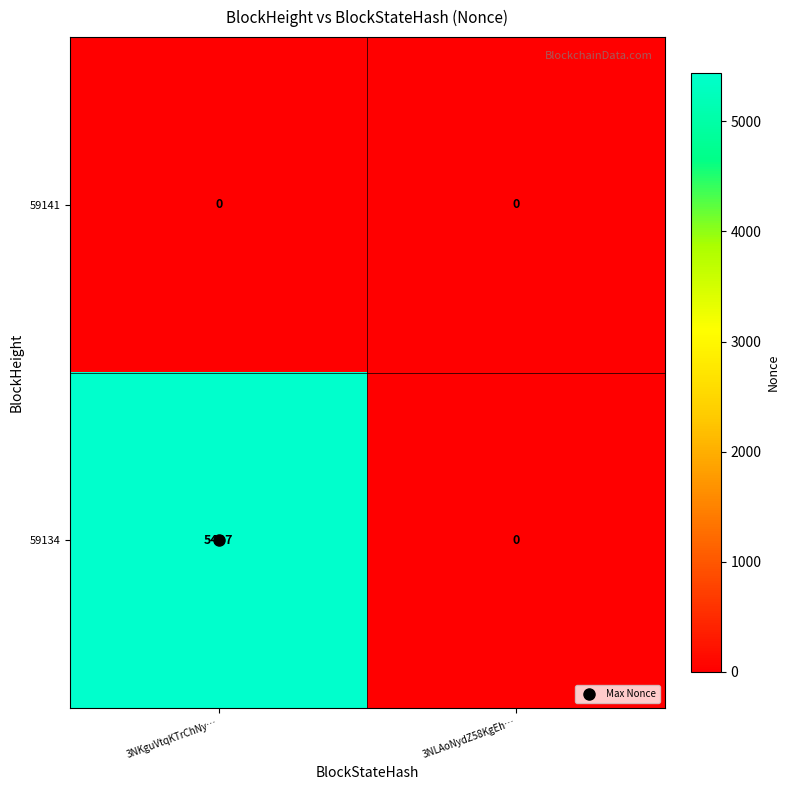

Which series has the largest total across all categories?

59134